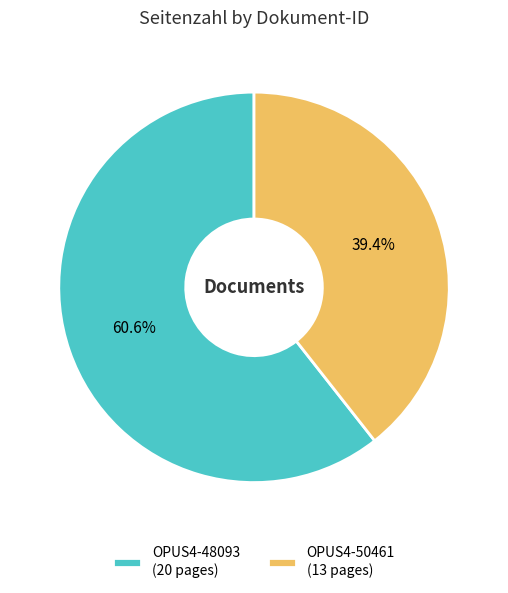

To the nearest percent, what is the difference between the OPUS4-48093 and OPUS4-50461 slice percentages?

21%